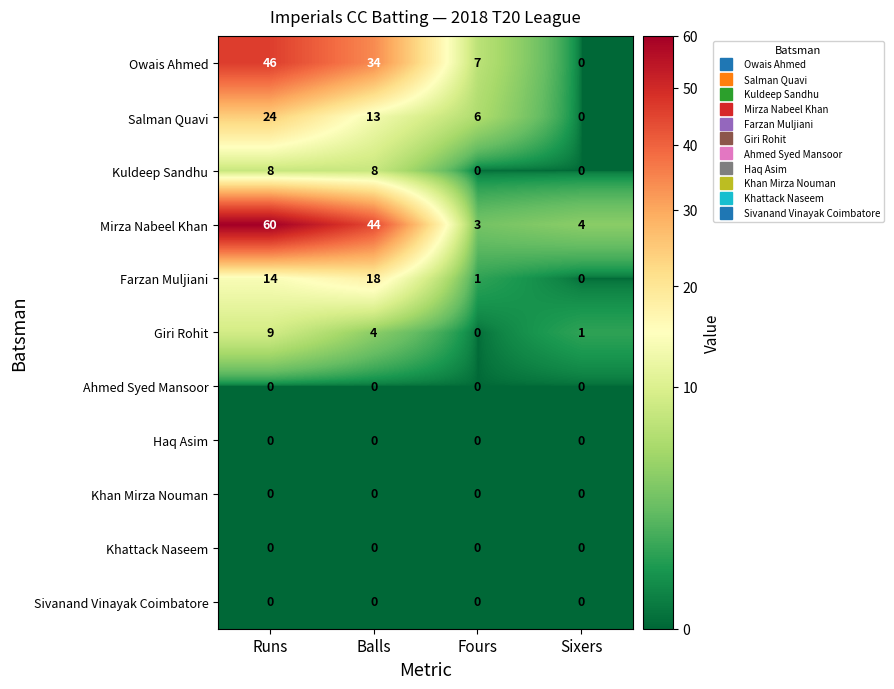

At which category is the sum across all series the highest?

Runs